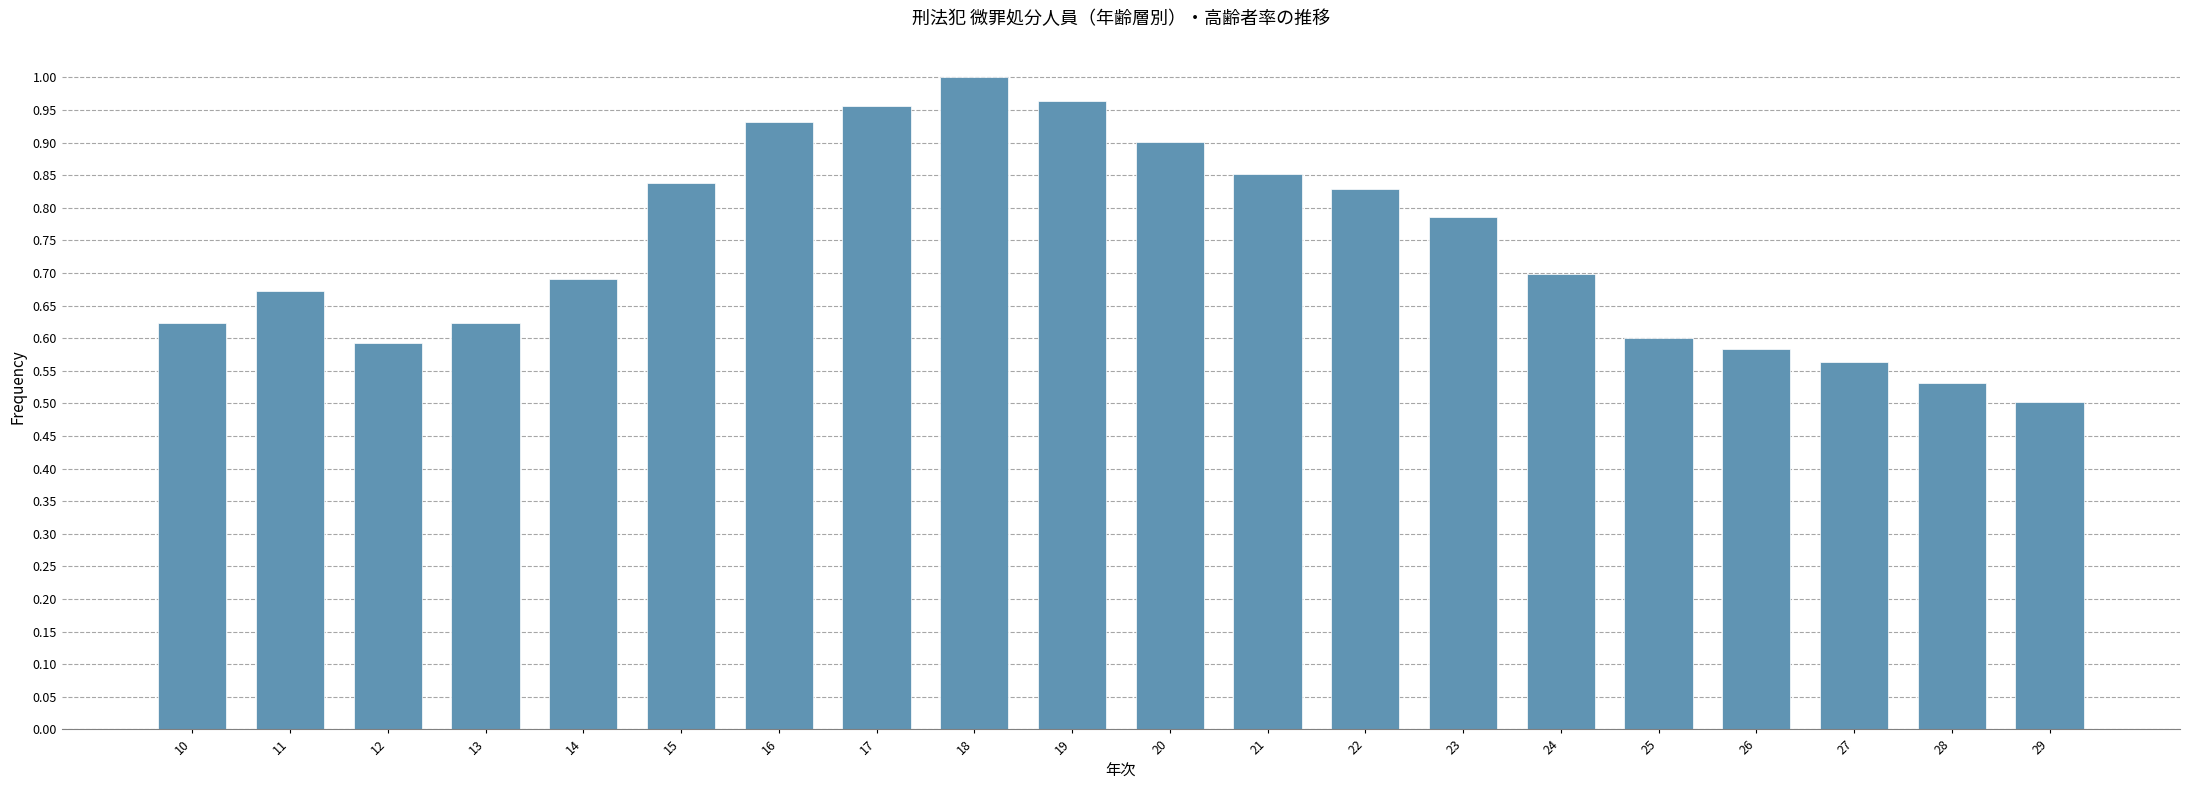

The chart shows a value of 1.4 at 22. True or false?

False